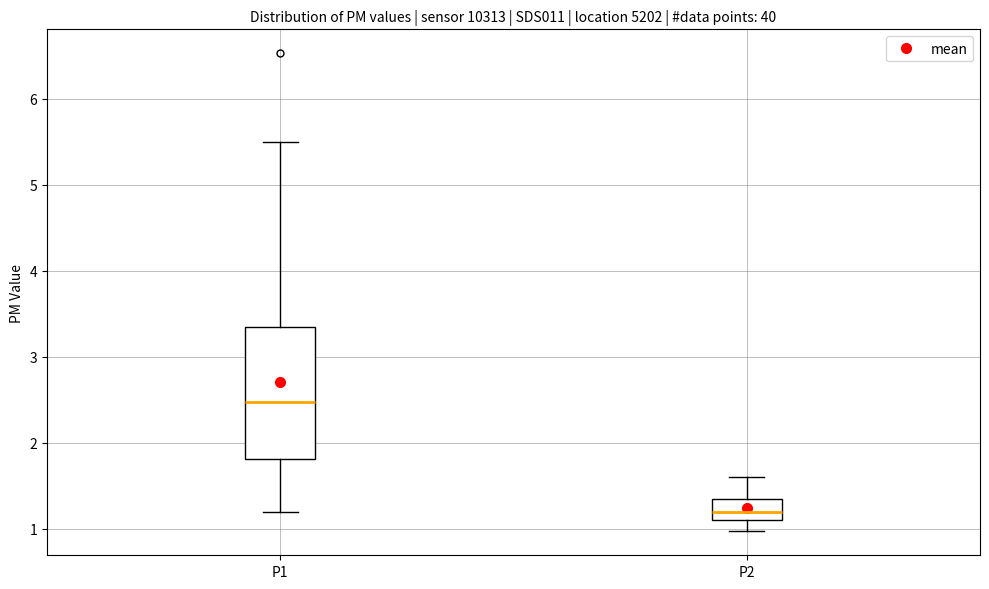

Reading left to right, read every box against the y-axis: the position of its median line, the range the box covers, and the ends of its whiskers. The values are not printed on the chart, so give them approximately, as read against the axis.

P1: median 2.5, box 1.8 to 3.4, whiskers 1.2 to 5.5
P2: median 1.2, box 1.1 to 1.3, whiskers 1.0 to 1.6